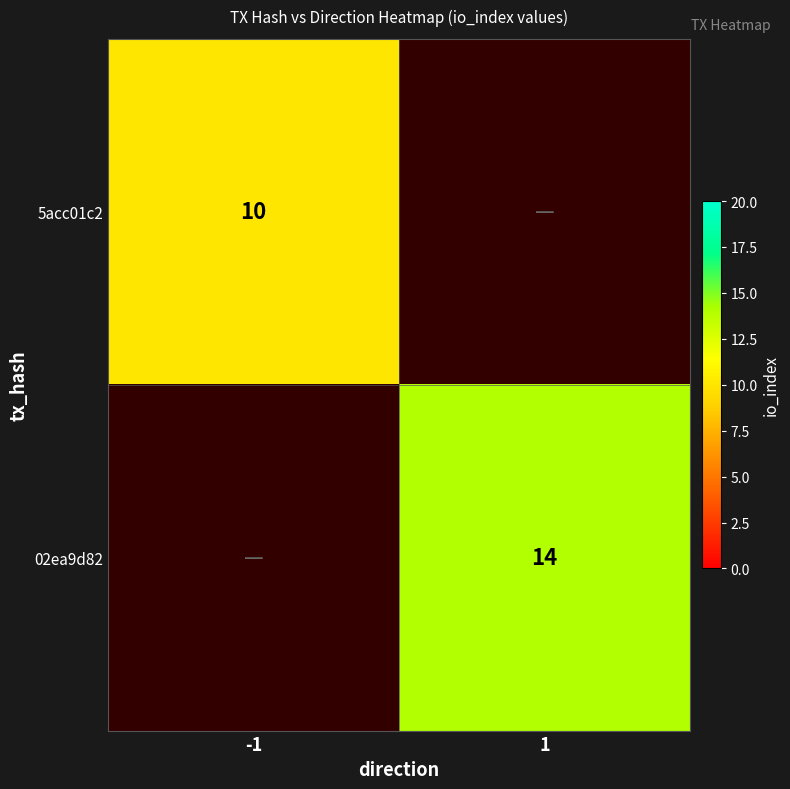

The value of 5acc01c2 at -1 is 18. True or false?

False